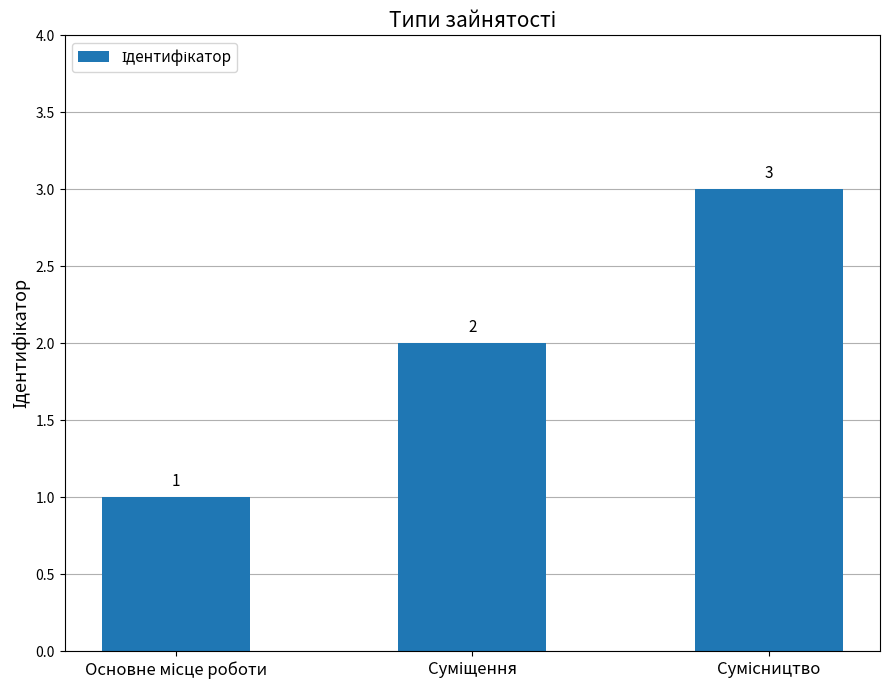

What is the greatest value displayed?

3